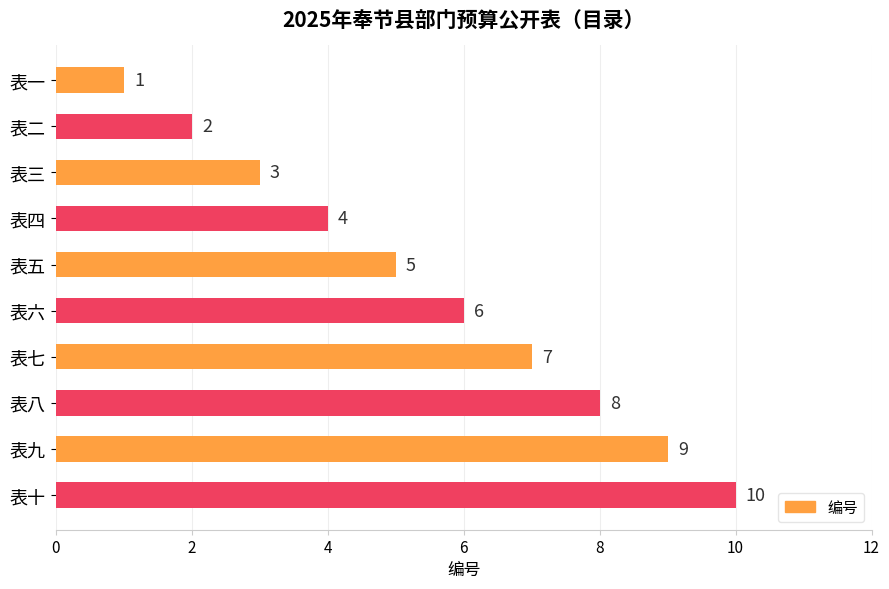

How many values are between 3 and 8?

6